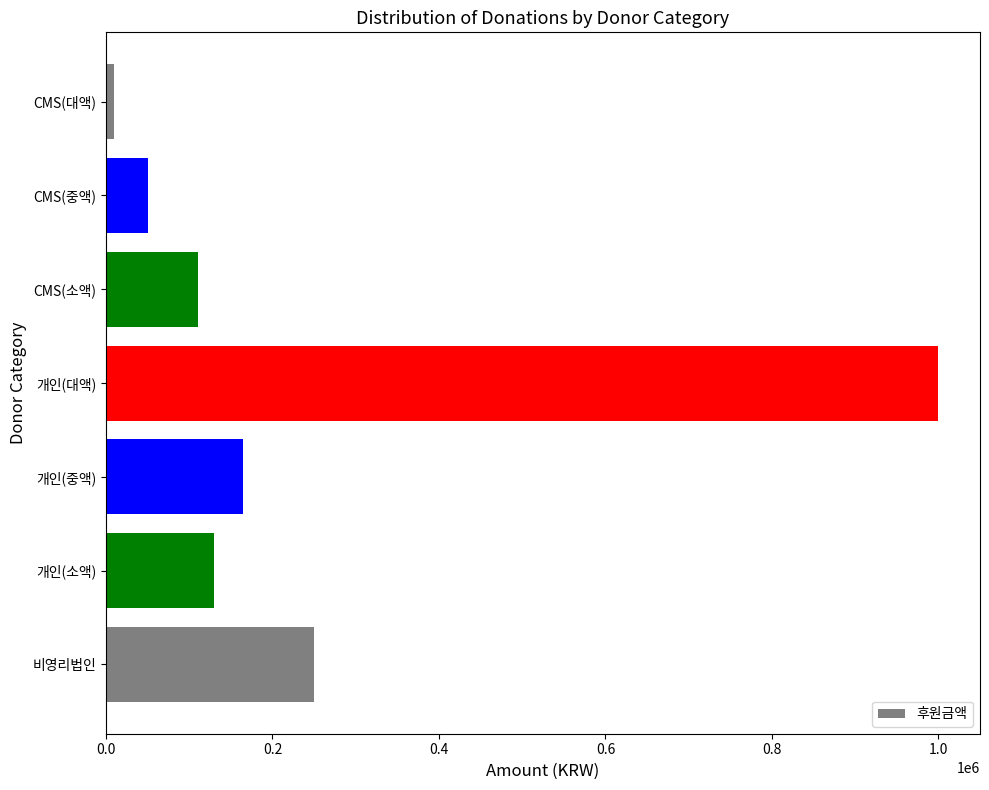

At which label is the value closest to 505000?

비영리법인